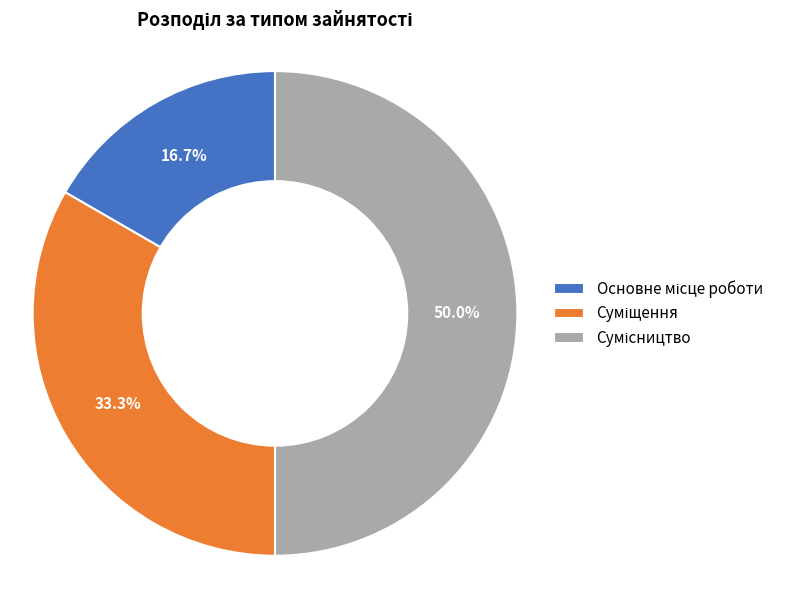

How many slices are in this pie chart?

3